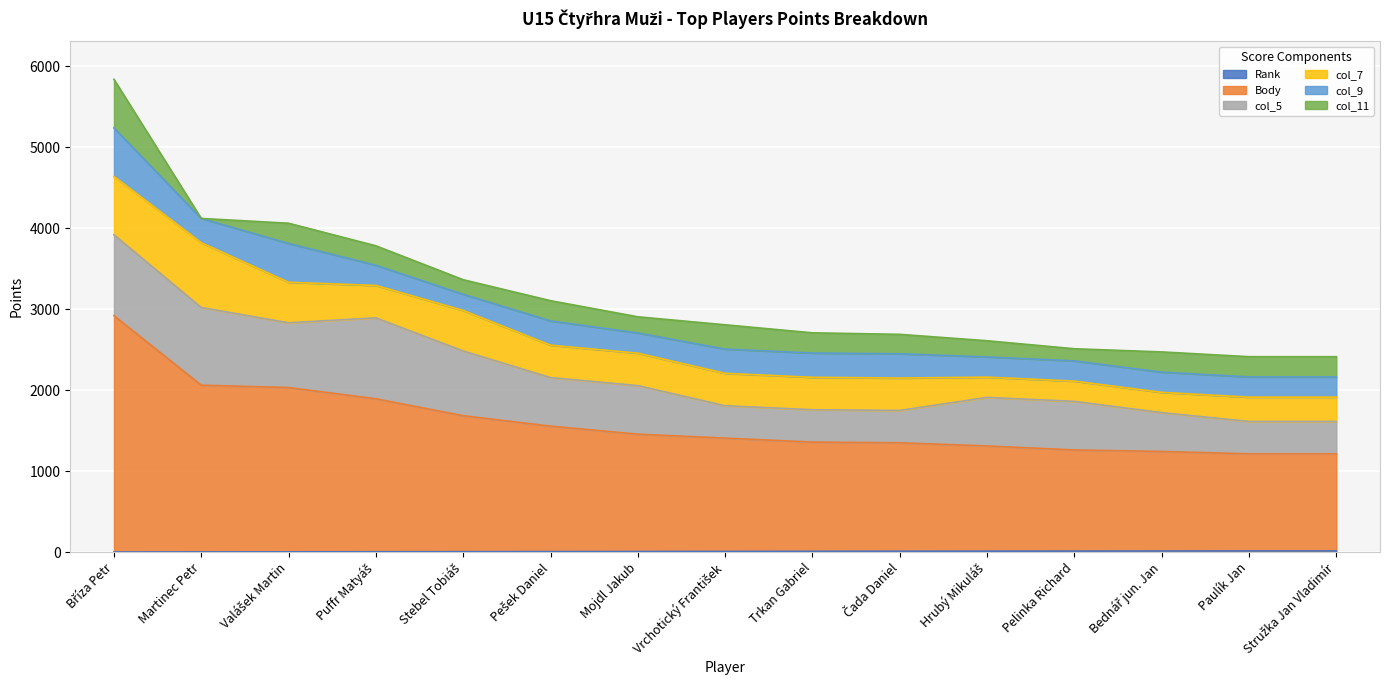

Reading left to right, transcribe all the data shown in this chart.

Rank: 1	2	3	4	5	6	7	8	9	10	11	12	13	14	14
Body: 2920	2060	2030	1890	1680	1550	1450	1400	1350	1340	1300	1250	1230	1200	1200
col_5: 1000	960	800	1000	800	600	600	400	400	400	600	600	480	400	400
col_7: 720	800	500	400	500	400	400	400	400	400	250	250	250	300	300
col_9: 600	300	480	250	200	300	250	300	300	300	250	250	250	250	250
col_11: 600	0	250	240	180	250	200	300	250	240	200	150	250	250	250